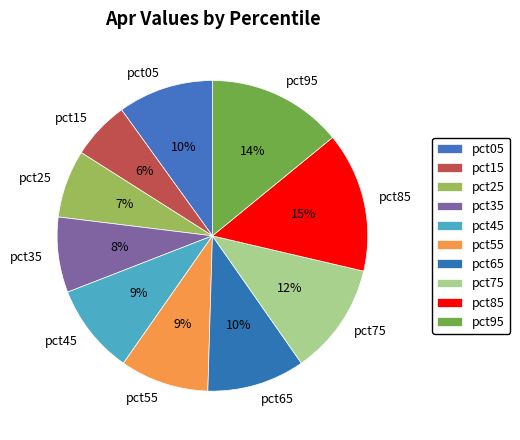

Combined, do pct65 and pct45 account for over 50%?

No